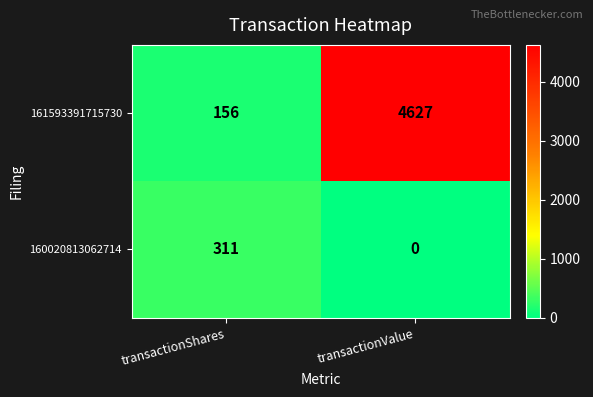

Where is 161593391715730 nearest to the value 2391?

transactionShares